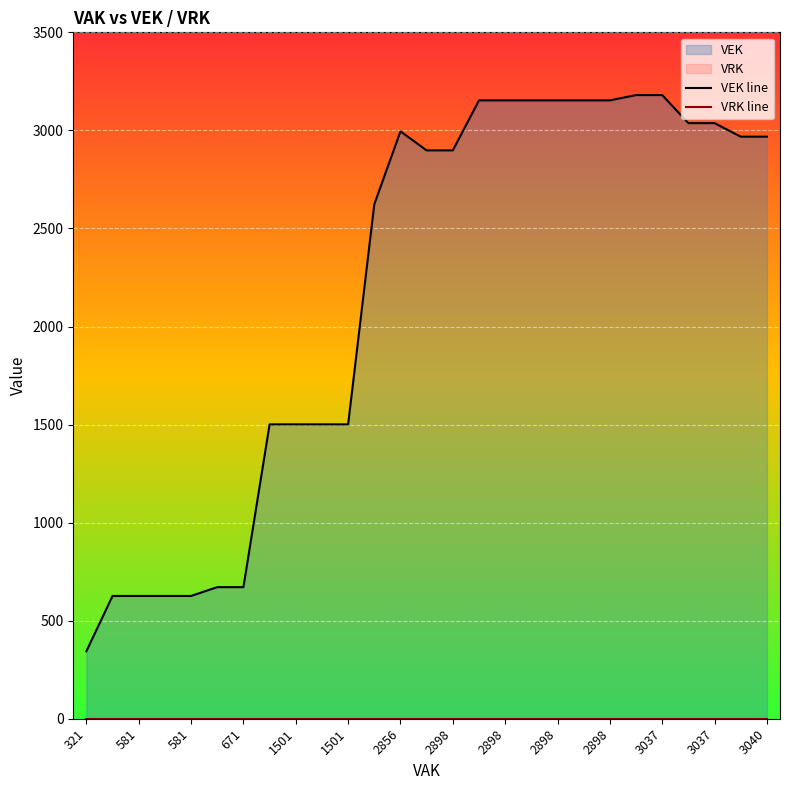

True or false: VRK line and VEK line intersect in this chart.

False